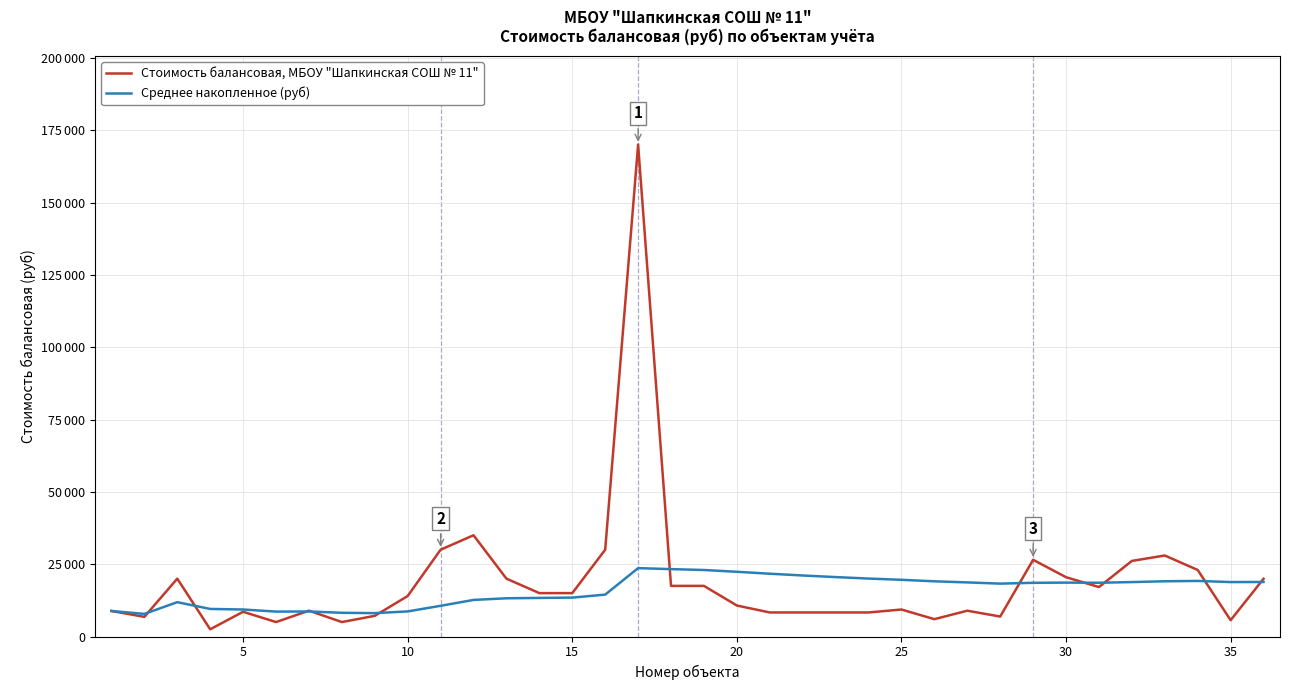

What are all the series names shown in the legend?

Стоимость балансовая, МБОУ "Шапкинская СОШ № 11", Среднее накопленное (руб)